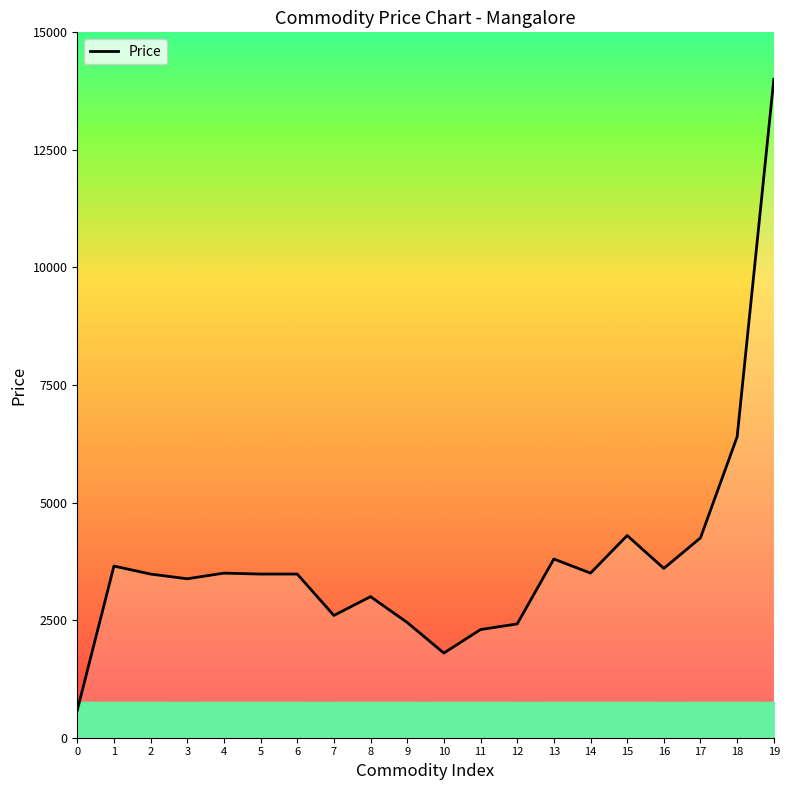

Is it true that the value at 13 is 1549?

False